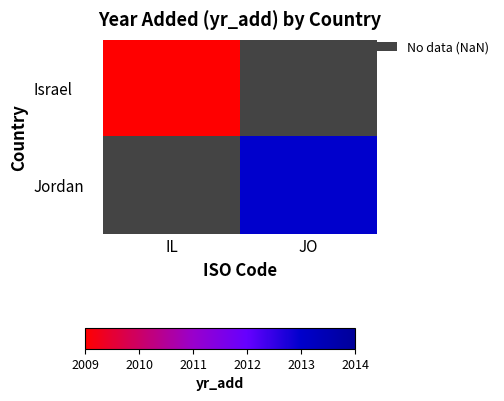

Rank the series by their maximum value, from lowest to highest.

Israel, Jordan